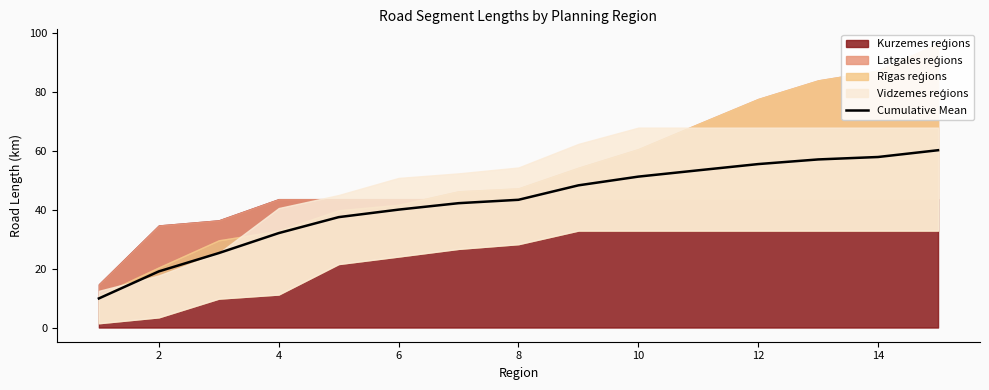

What is the average value?

42.2